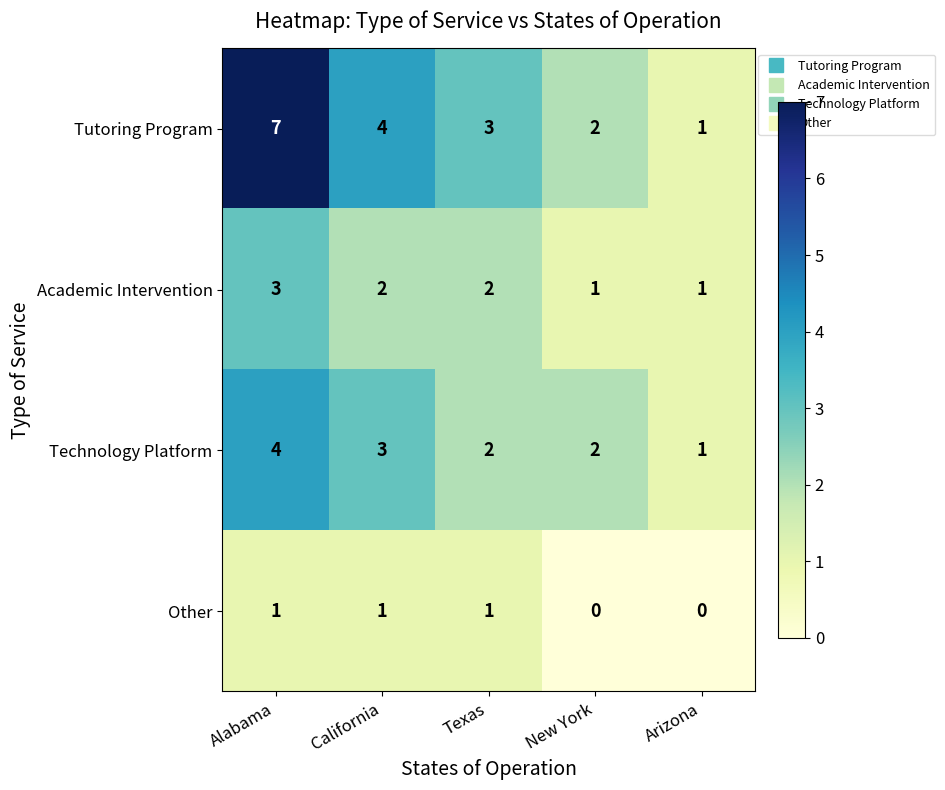

At which category is the sum across all series the highest?

Alabama